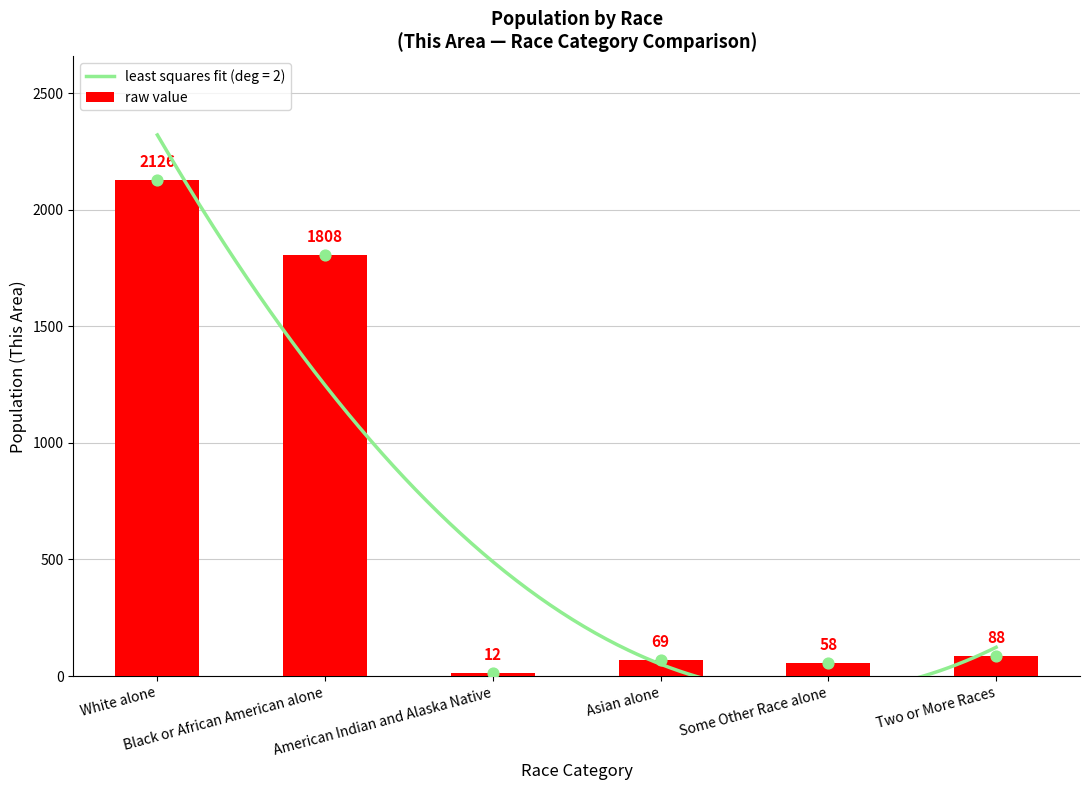

What is the change in value from Black or African American alone to Two or More Races?

-1720